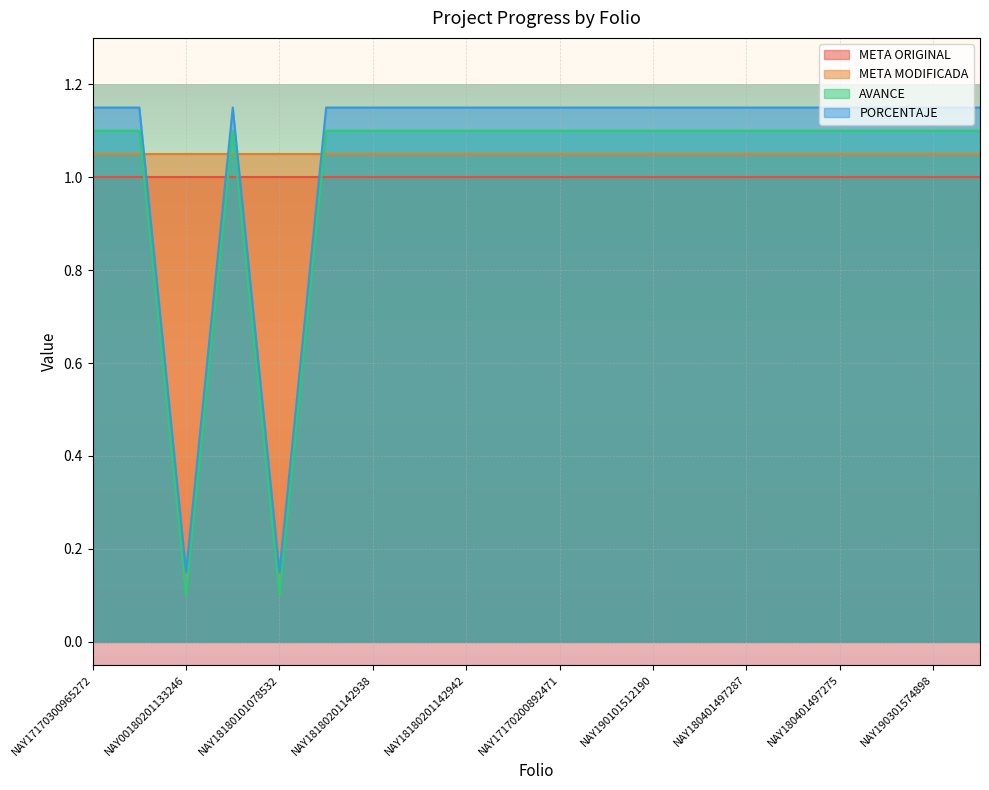

Which series changed the most between NAY17170200892471 and NAY180401497272?

AVANCE